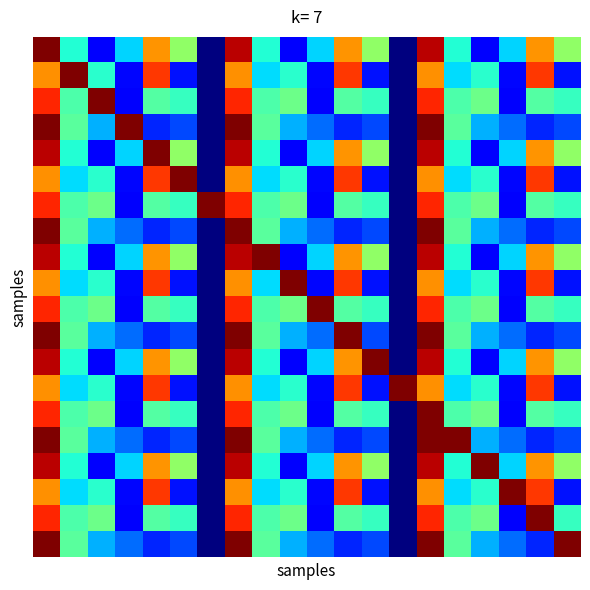

At how many categories does at least one series exceed 0?

20